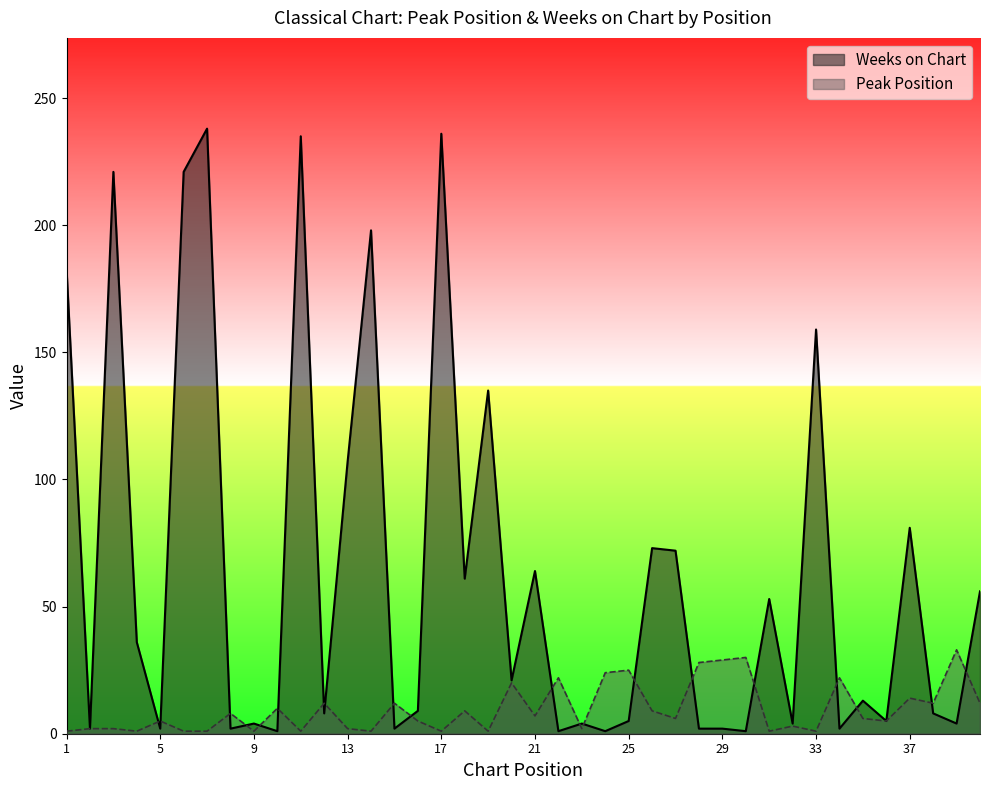

What is the approximate value of Weeks on Chart at 5?

2